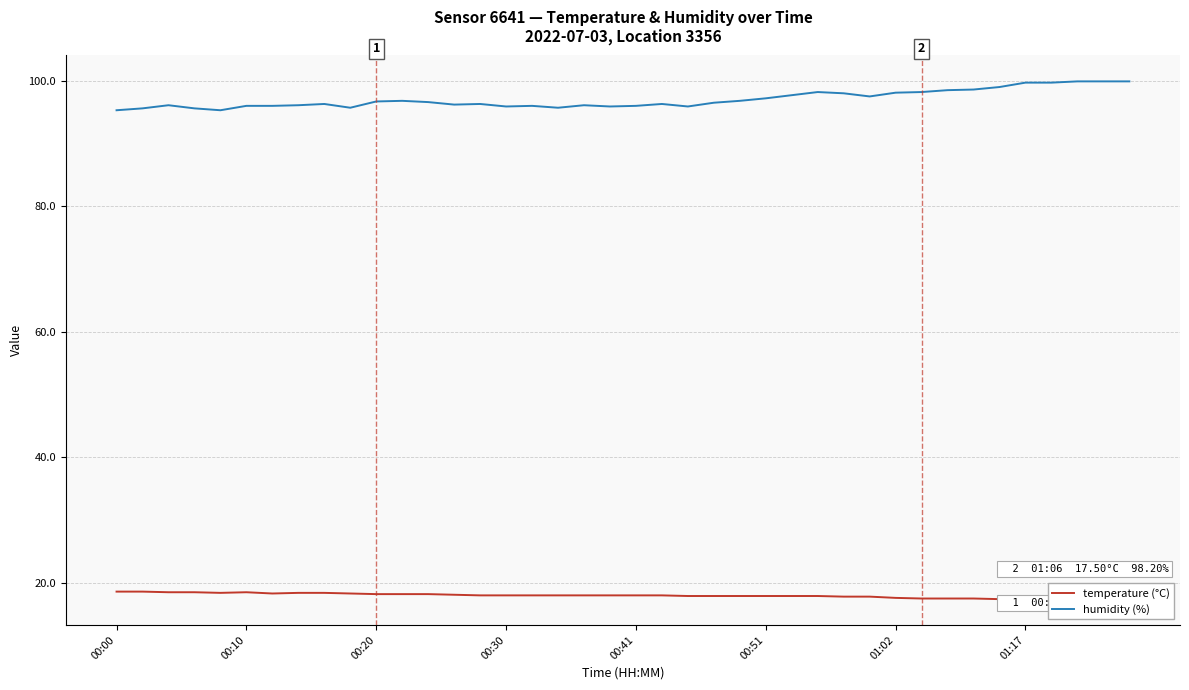

How many lines are shown in the chart?

2